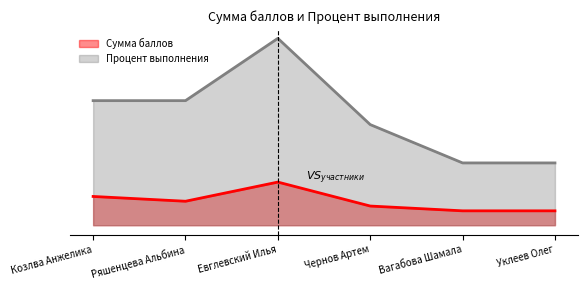

What is the average value of the Процент выполнения series?

23